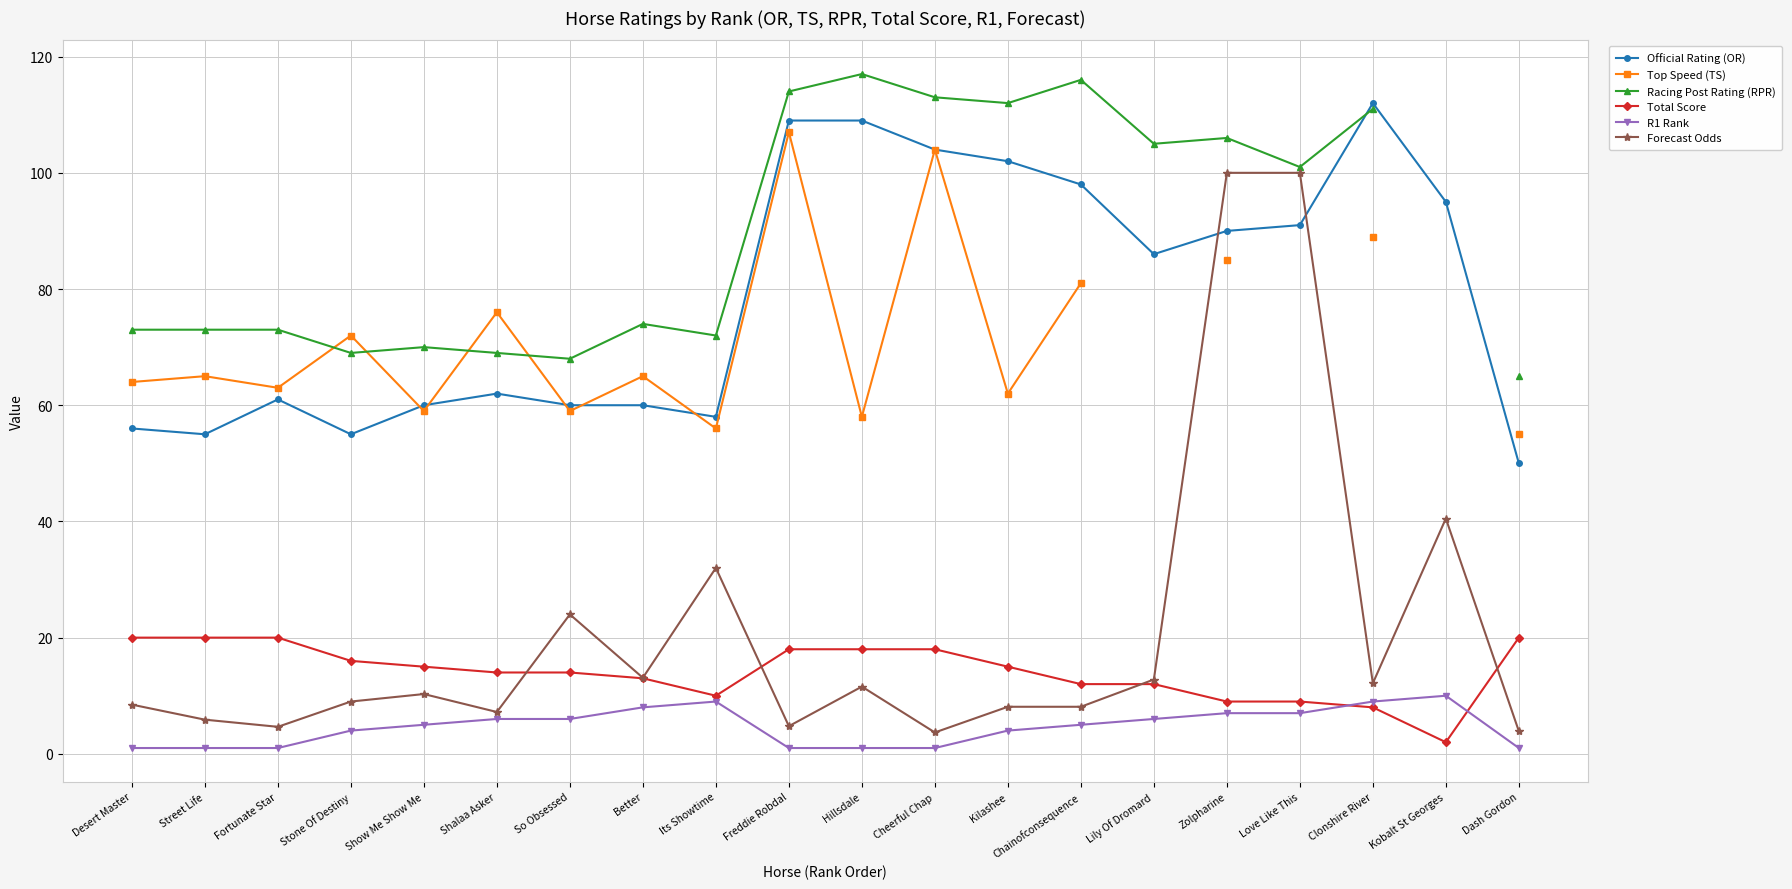

True or false: Forecast Odds and R1 Rank cross at least once.

False